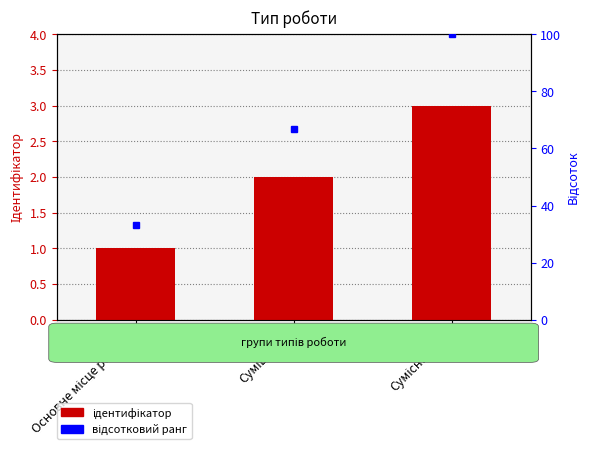

What is the difference between the maximum and minimum values?

2